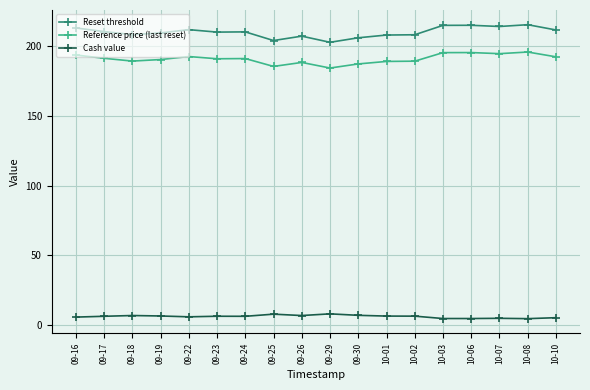

What is the smallest value displayed?

4.8